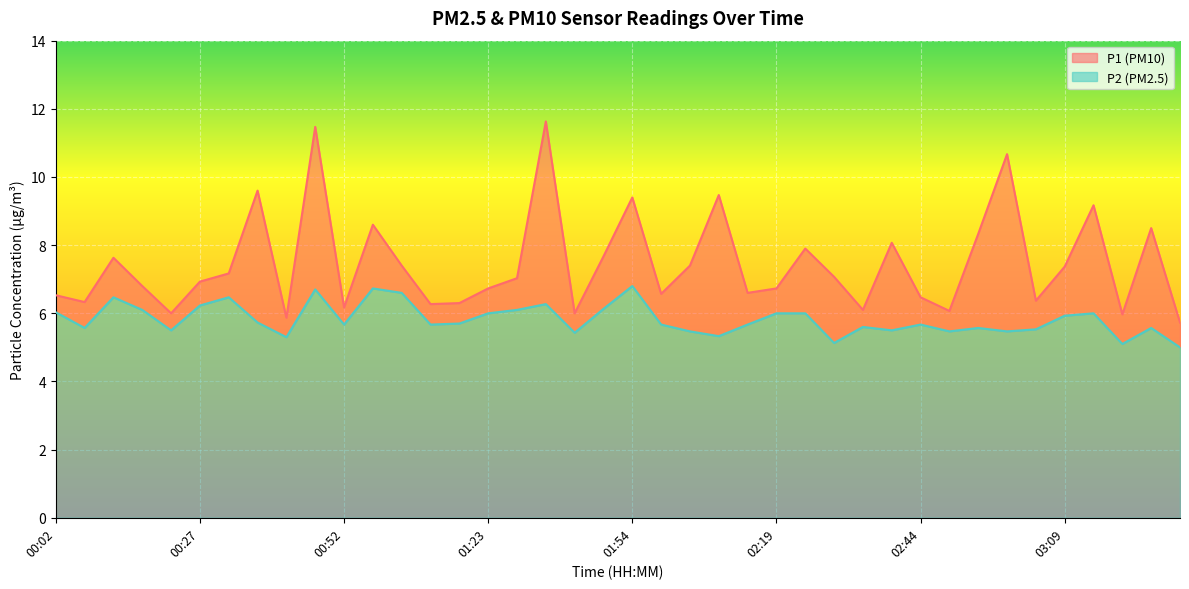

Reading right to left, extract all data points from this chart.

P1: 03:29=5.7	03:24=8.5	03:19=6.0	03:14=9.2	03:09=7.4	03:04=6.4	02:59=10.7	02:54=8.3	02:49=6.1	02:44=6.5	02:39=8.1	02:34=6.1	02:29=7.1	02:24=7.9	02:19=6.7	02:14=6.6	02:09=9.5	02:04=7.4	01:59=6.6	01:54=9.4	01:49=7.7	01:44=6.0	01:39=11.6	01:33=7.0	01:23=6.7	01:12=6.3	01:07=6.3	01:02=7.4	00:57=8.6	00:52=6.2	00:47=11.5	00:42=5.9	00:37=9.6	00:32=7.2	00:27=6.9	00:22=6.0	00:17=6.8	00:12=7.6	00:07=6.3	00:02=6.5
P2: 03:29=5.0	03:24=5.6	03:19=5.1	03:14=6.0	03:09=5.9	03:04=5.5	02:59=5.5	02:54=5.6	02:49=5.5	02:44=5.7	02:39=5.5	02:34=5.6	02:29=5.1	02:24=6.0	02:19=6.0	02:14=5.7	02:09=5.3	02:04=5.5	01:59=5.7	01:54=6.8	01:49=6.1	01:44=5.4	01:39=6.3	01:33=6.1	01:23=6.0	01:12=5.7	01:07=5.7	01:02=6.6	00:57=6.7	00:52=5.7	00:47=6.7	00:42=5.3	00:37=5.7	00:32=6.5	00:27=6.2	00:22=5.5	00:17=6.1	00:12=6.5	00:07=5.6	00:02=6.0